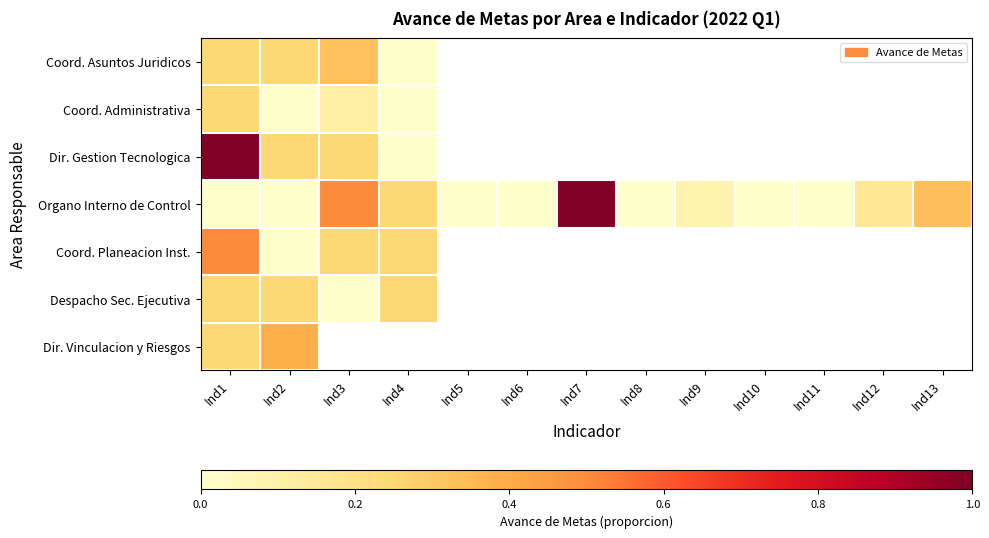

Which label corresponds to the smallest value in the chart?

Ind4